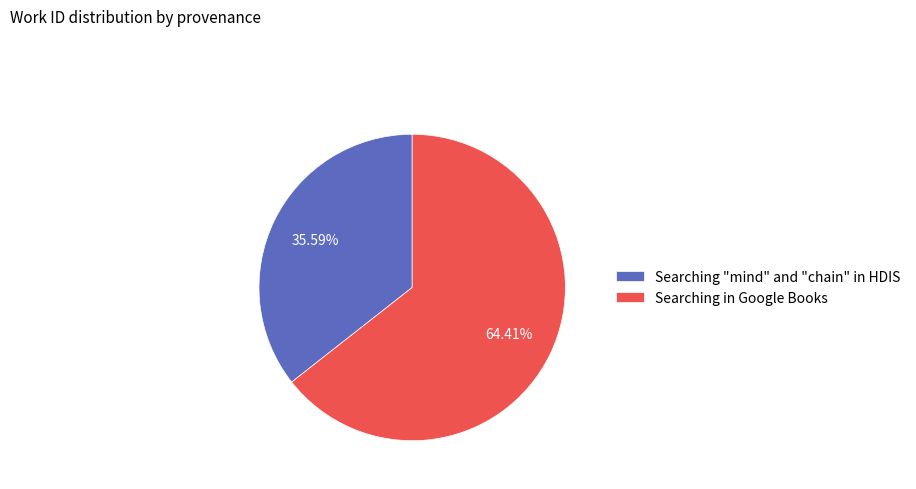

What percentage is NOT represented by Searching in Google Books?

35.6%